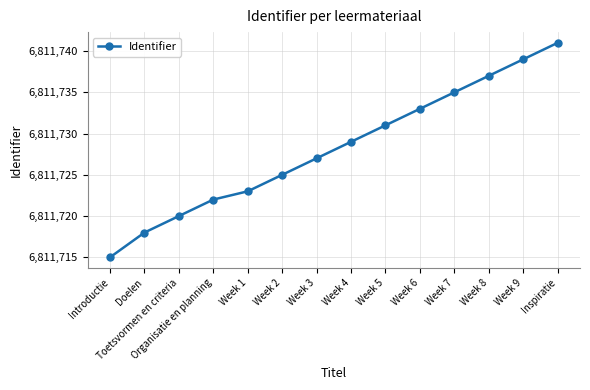

Which category has the lowest value across all series?

Introductie